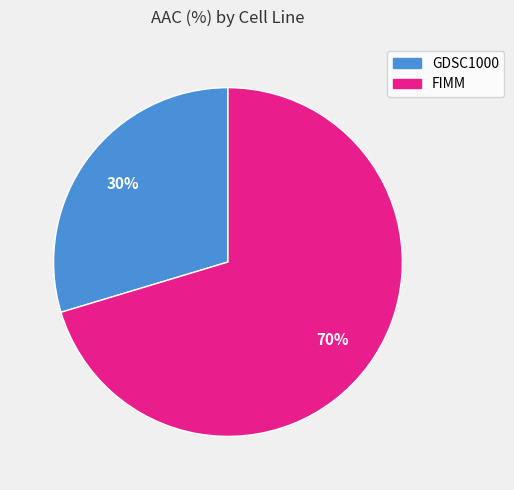

To the nearest percent, what portion does GDSC1000 represent?

30%